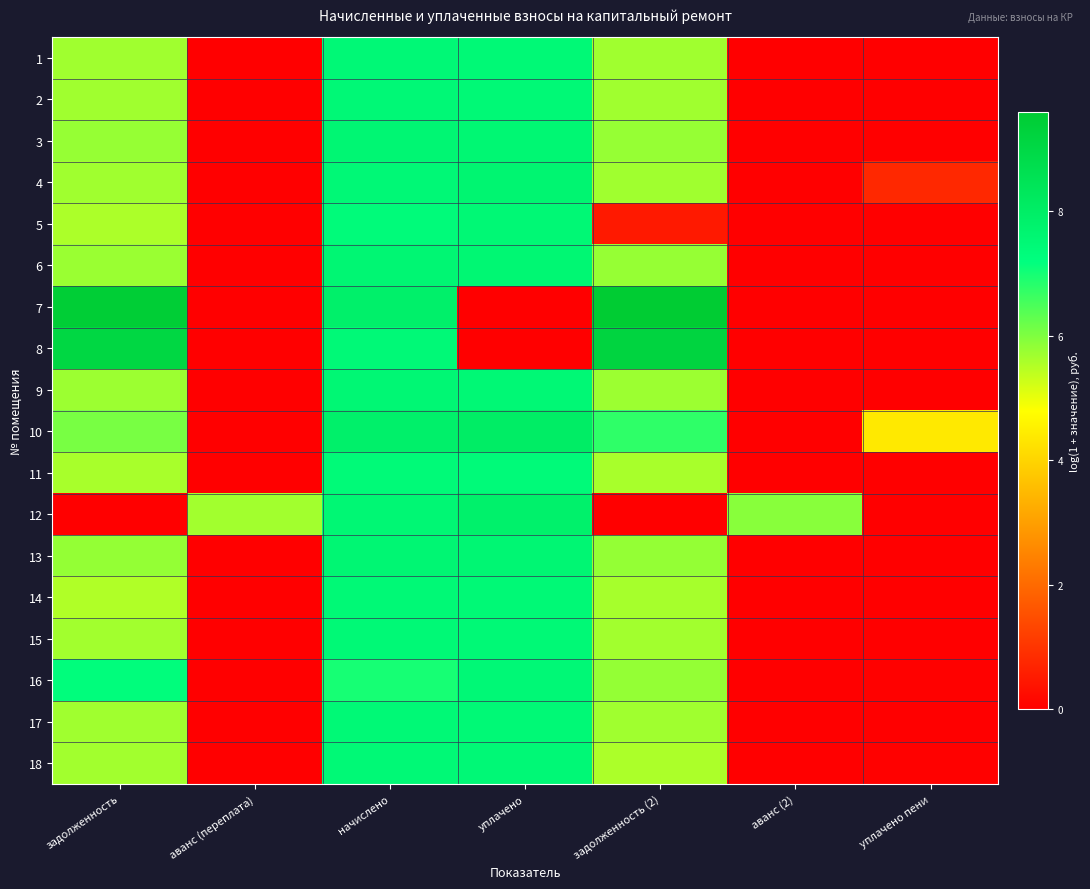

What is the total value across all series at аванс (2)?

5.9